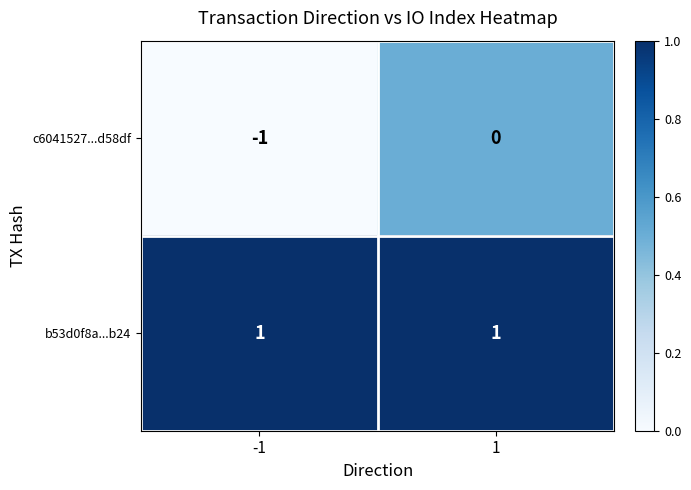

Between -1 and 1, which series saw the biggest shift?

c6041527...d58df